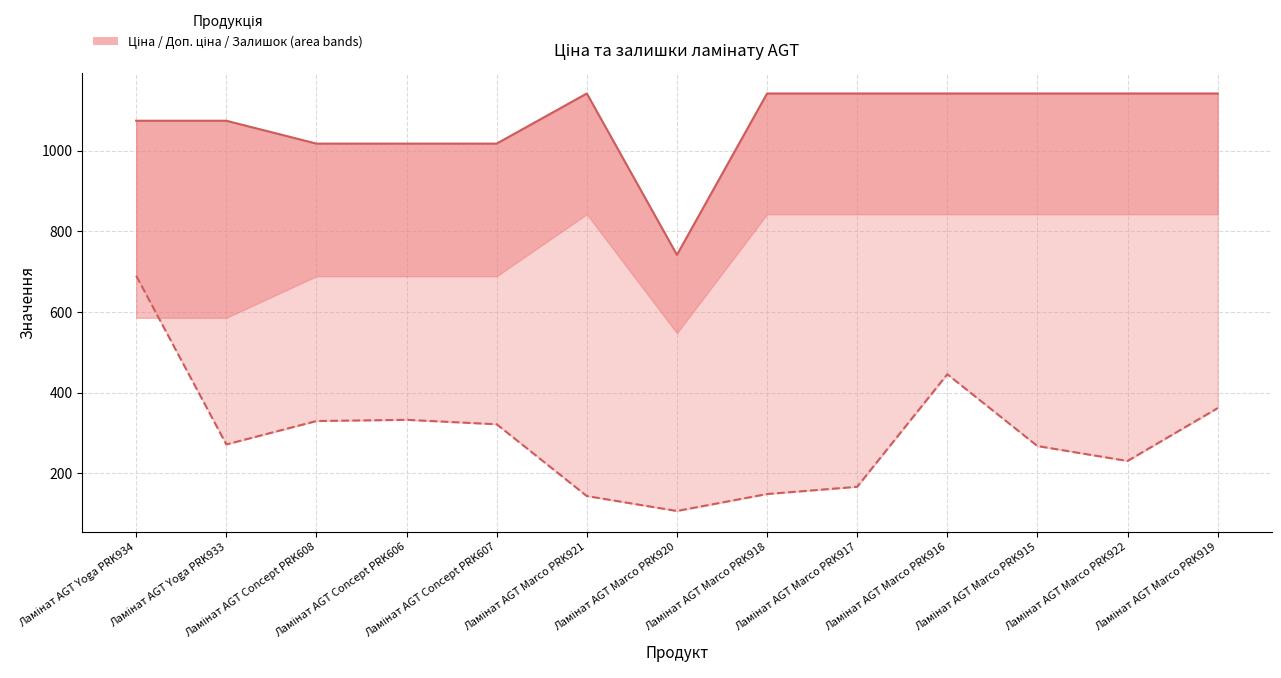

What is the total value across all series at Ламінат AGT Marco PRK918?

1291.1